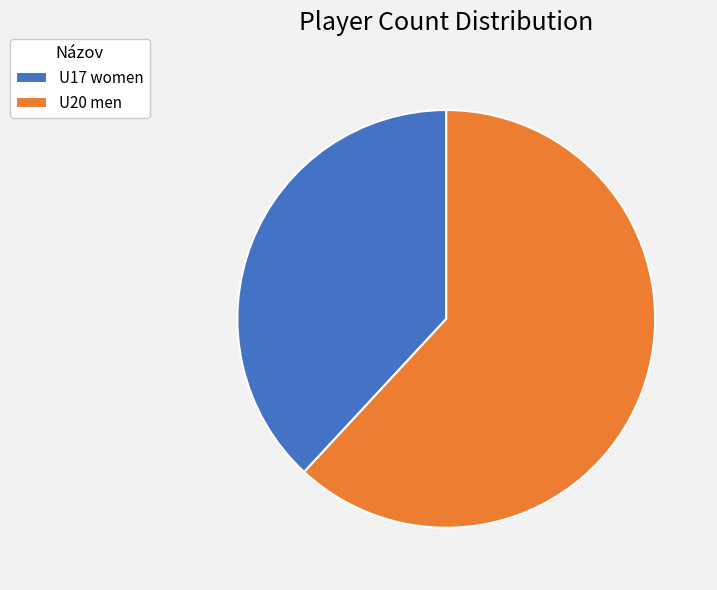

What is the ratio of the value at U20 men to the value at U17 women?

1.6